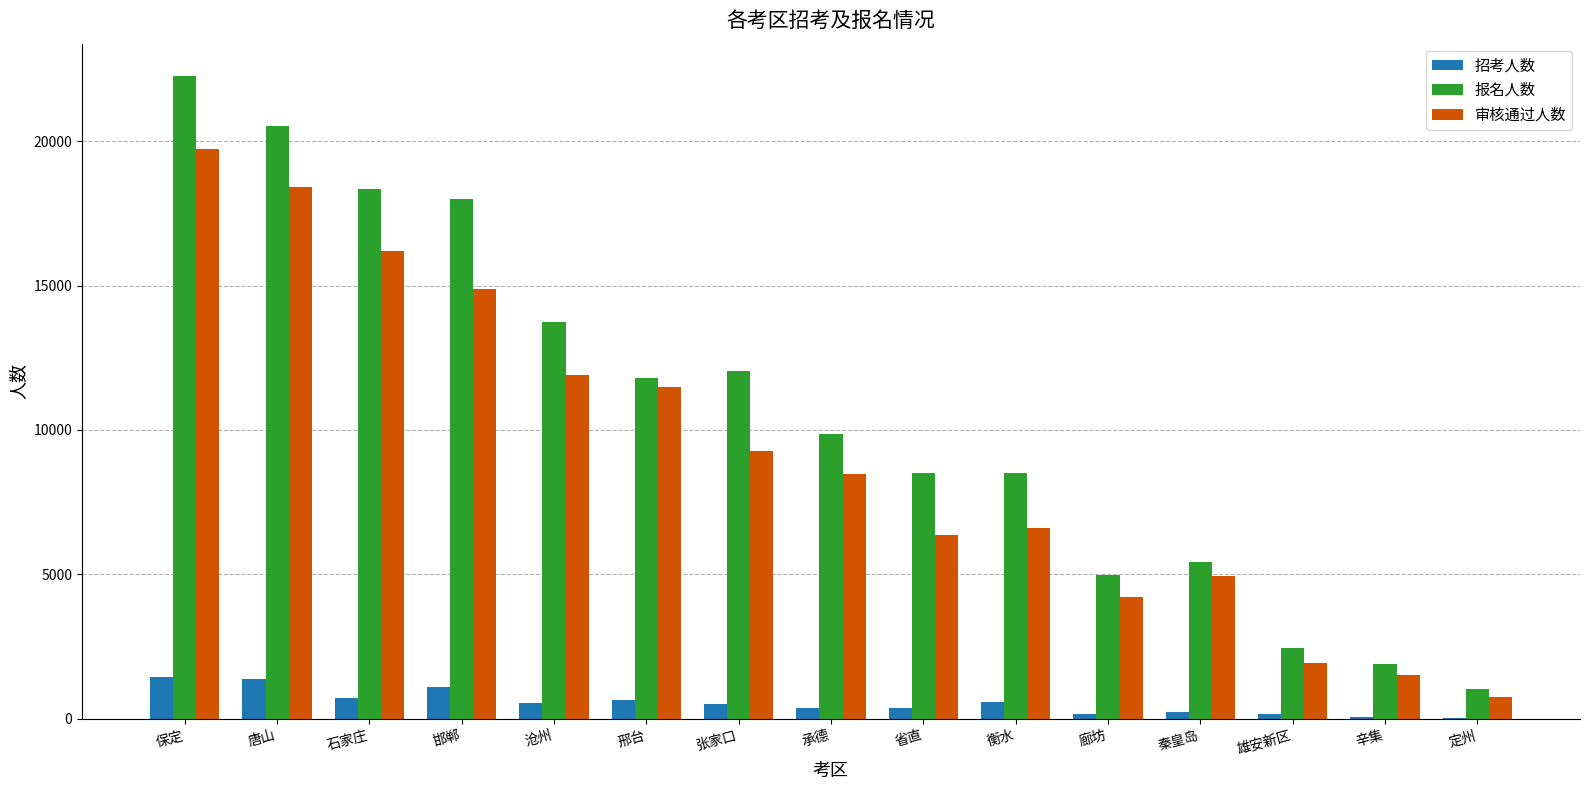

What is the sum of the 报名人数 values at 邢台 and 衡水?

20295